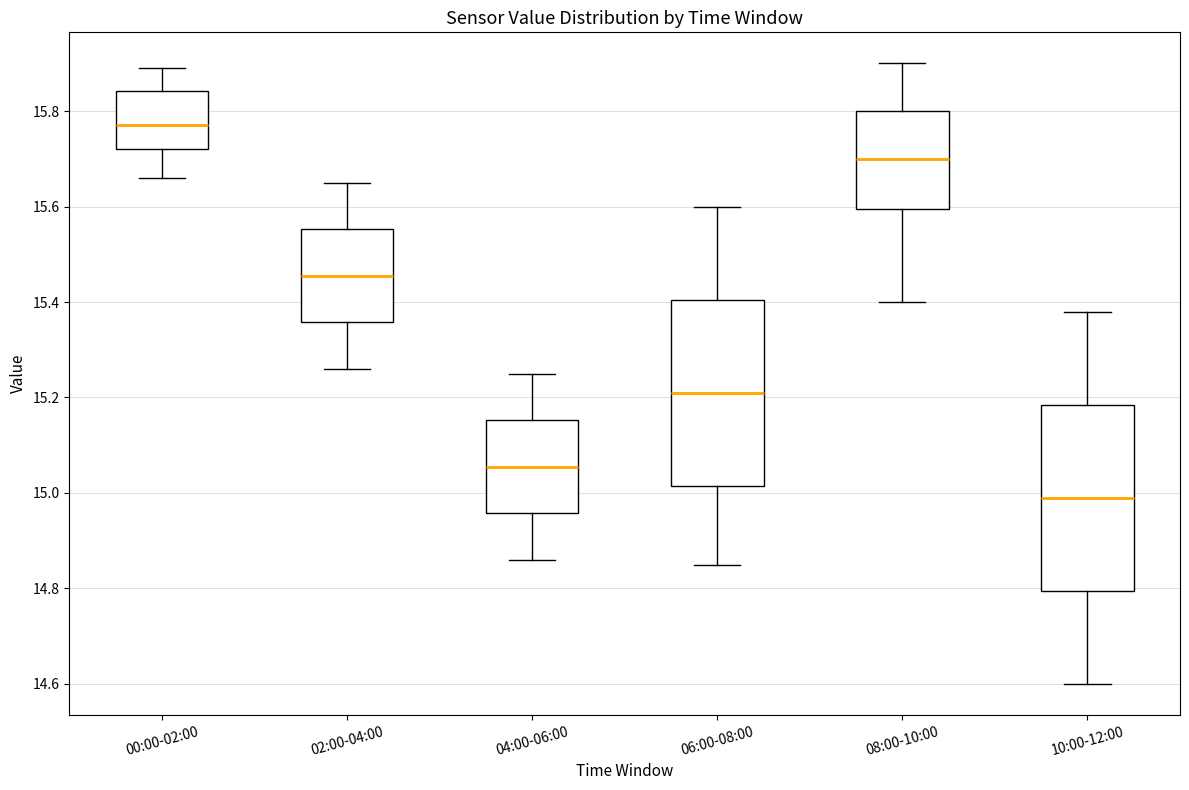

Where is the upper edge of the box for 10:00-12:00 on the y-axis? The values are not printed on the chart, so give them approximately, as read against the axis.

15.18